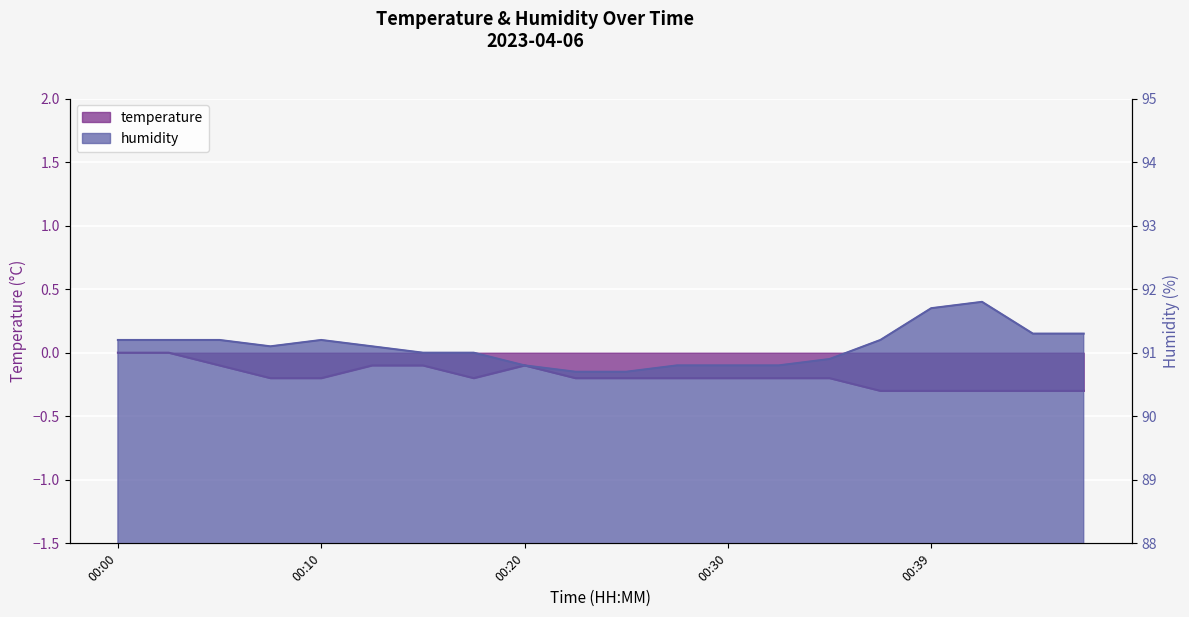

What is the highest value of the humidity series?

91.8